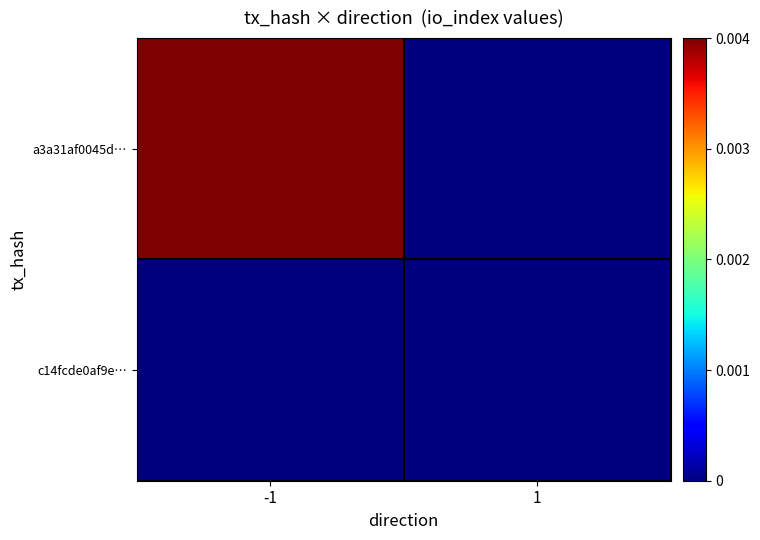

At -1, list the series in order from largest to smallest.

a3a31af0045d…, c14fcde0af9e…